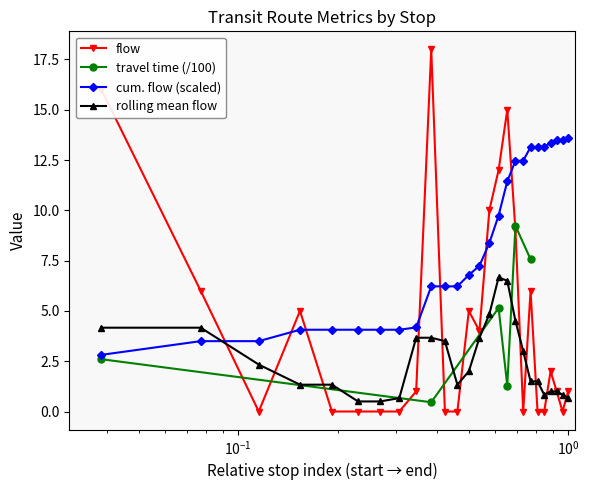

True or false: flow has more than 1 points higher than both neighbors.

True